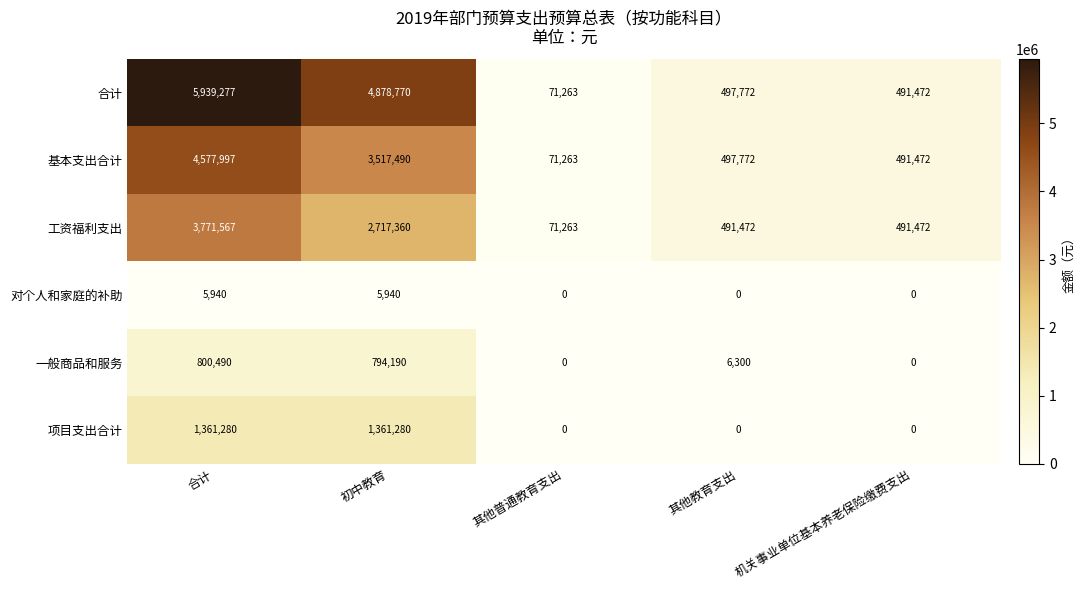

What is the difference between the 工资福利支出 values at 初中教育 and 其他教育支出?

2225888